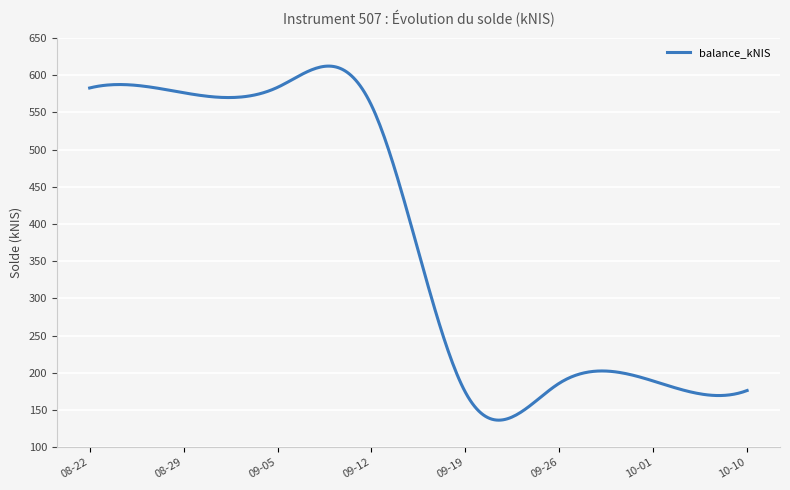

What is the difference between the maximum and minimum values?

475.9